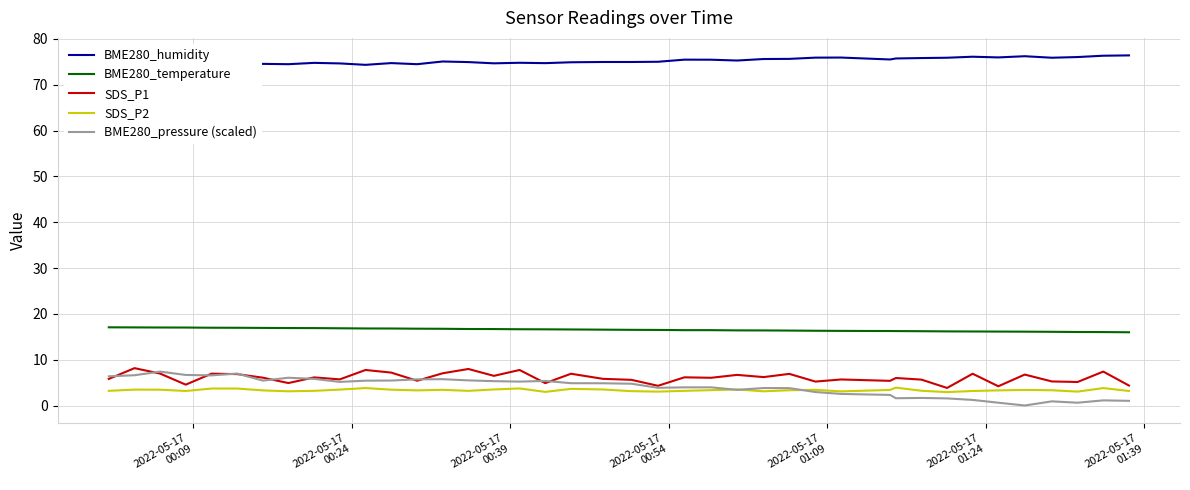

What is the value of the BME280_pressure (scaled) point at the 10th from the left?

5.2